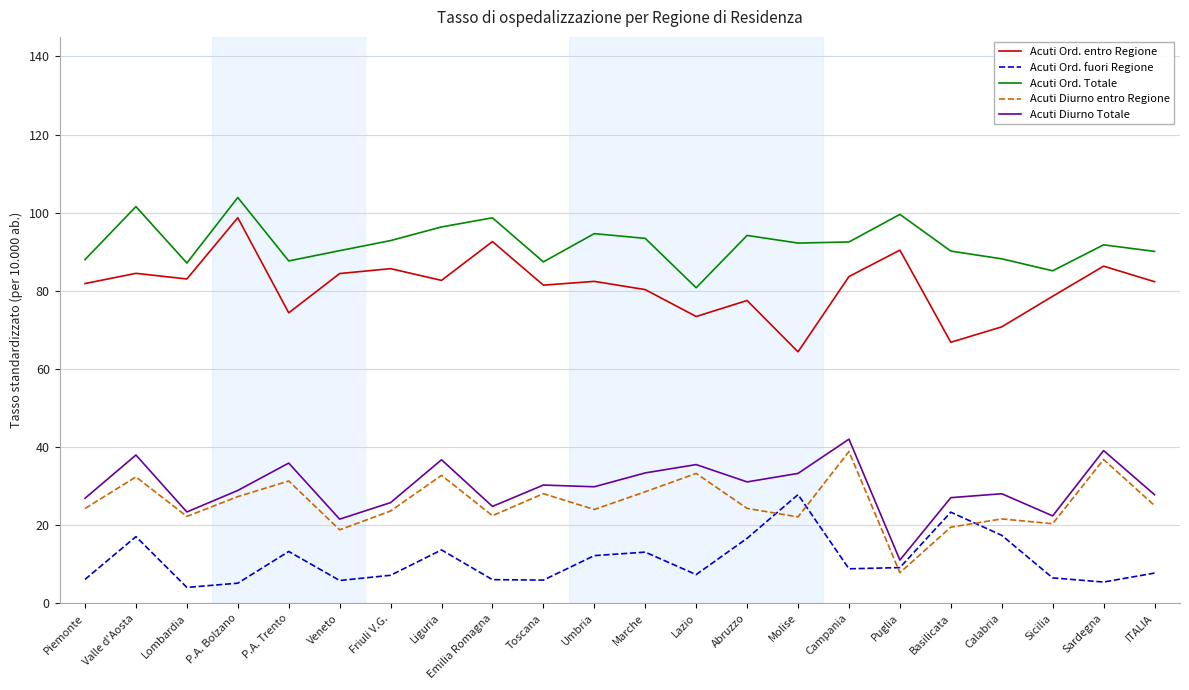

What value does the Acuti Ord. Totale series have at Sicilia?

85.1